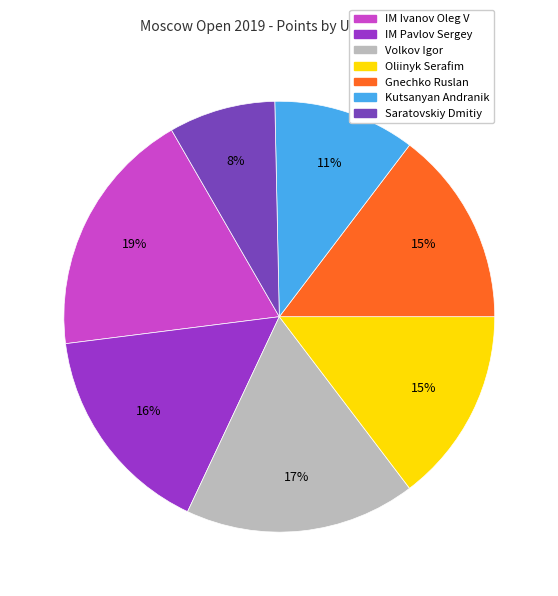

Is it true that Saratovskiy Dmitiy is 8% of the pie?

True